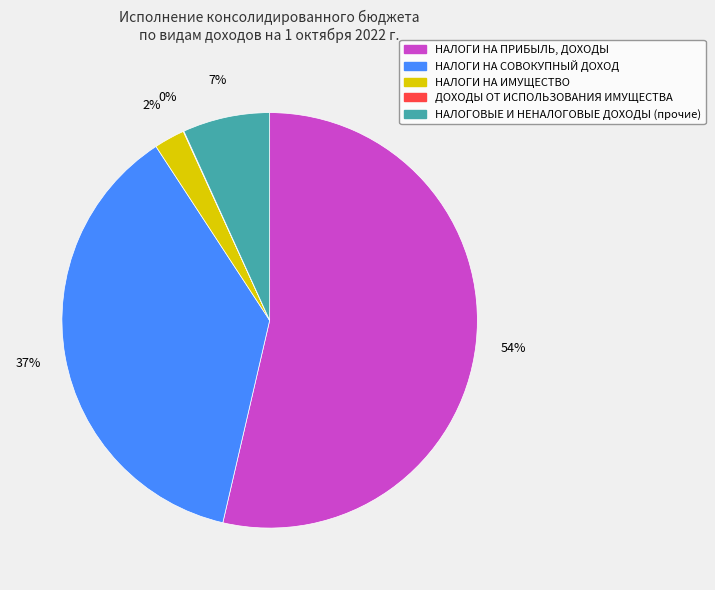

The НАЛОГОВЫЕ И НЕНАЛОГОВЫЕ ДОХОДЫ (прочие) slice represents 7% of the pie. True or false?

True